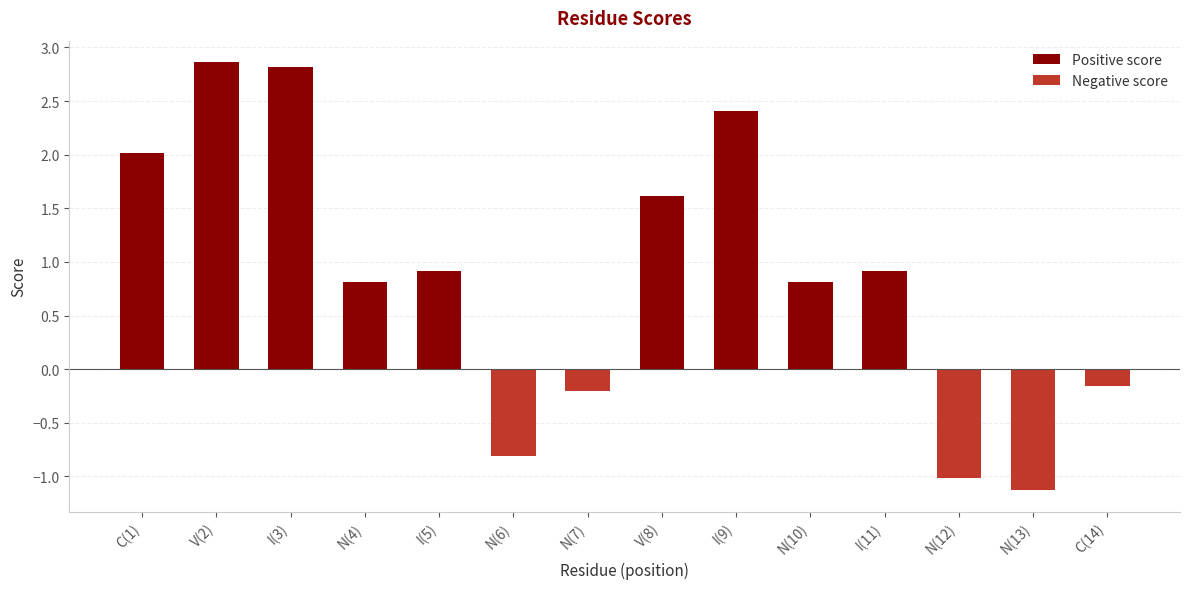

What is the total value across all series at I(9)?

2.4